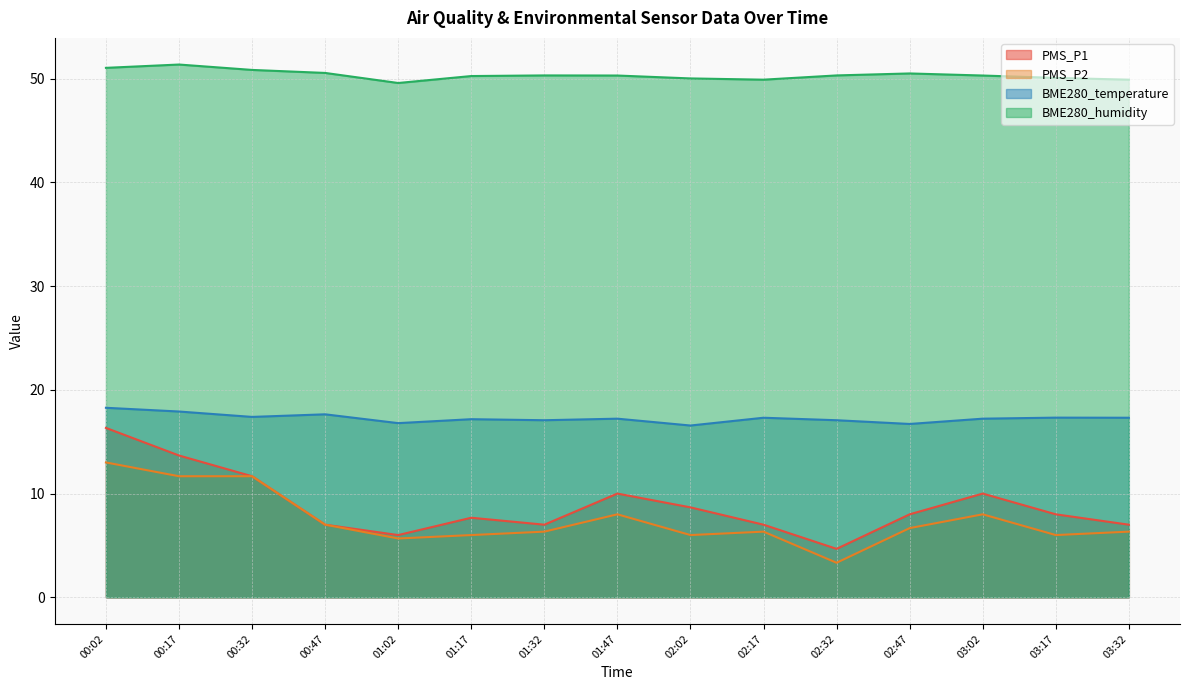

How many values in the BME280_temperature series are below 17?

3